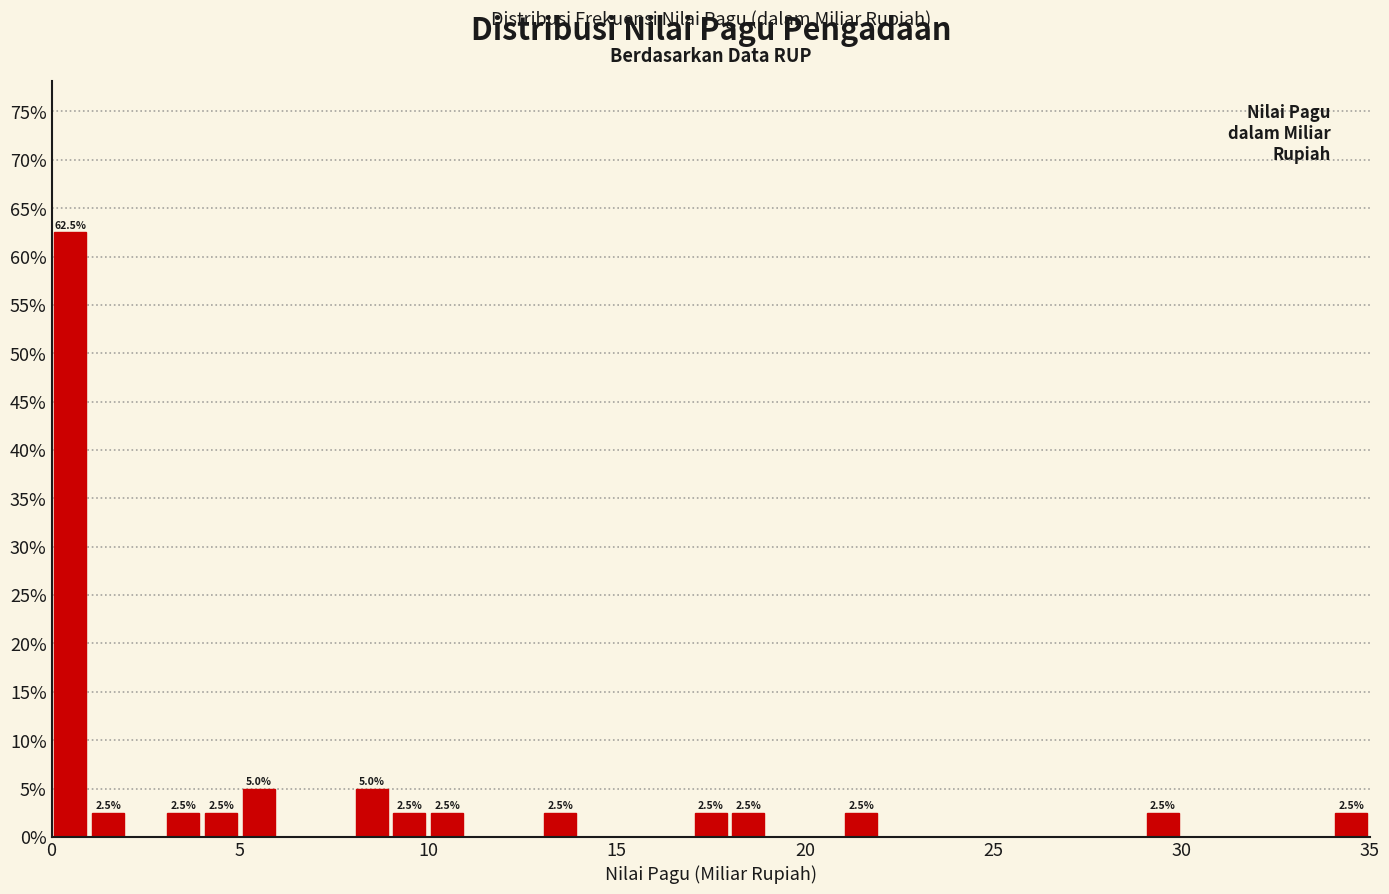

Read against the x-axis, roughly where is the centre of the tallest bar?

0.5